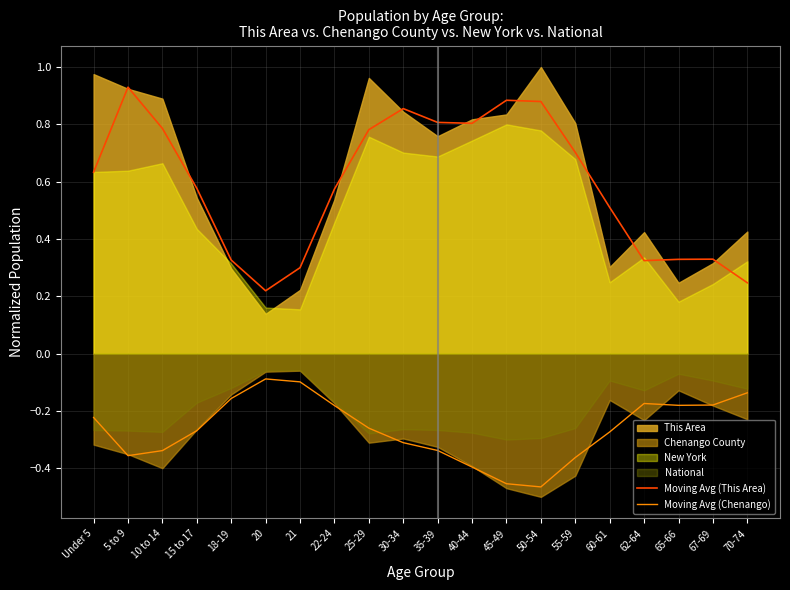

What is the lowest value of the Moving Avg (Chenango) series?

-0.5